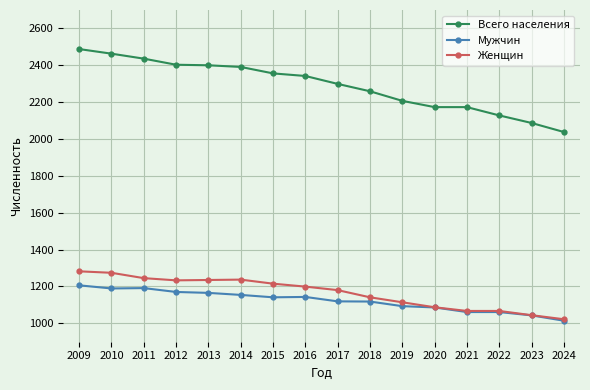

What is the lowest value of the Женщин series?

1022